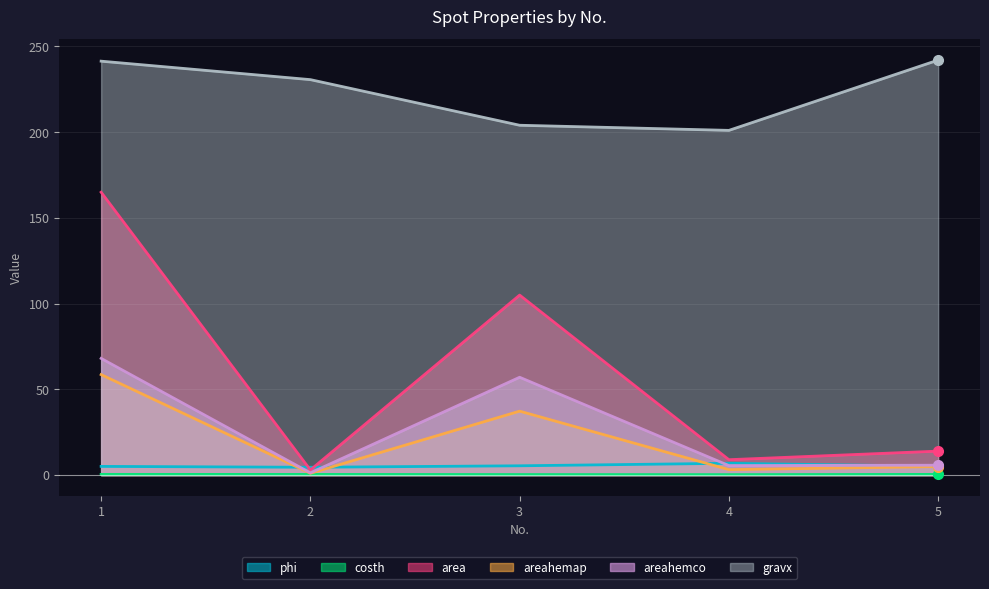

What is the sum of the area values at 1 and 4?

174.0